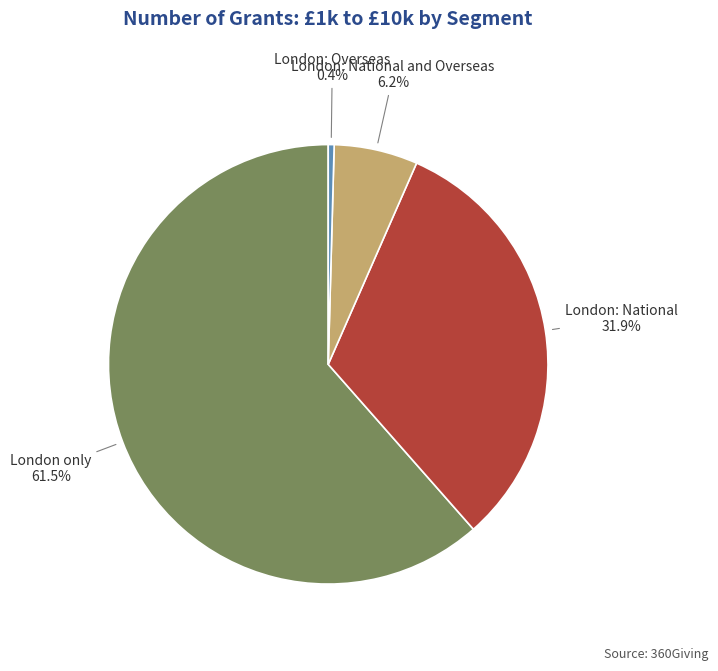

To the nearest percent, what is the difference between the largest and smallest slice percentages?

61%